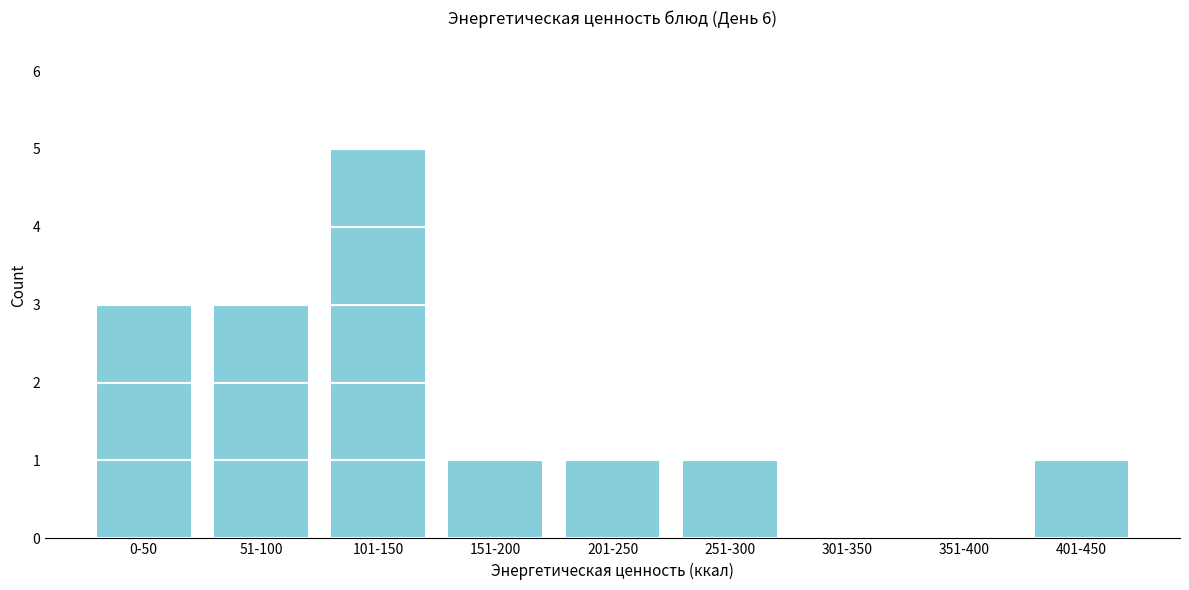

Reading left to right, list all the values displayed in this chart.

0-50=3	51-100=3	101-150=5	151-200=1	201-250=1	251-300=1	301-350=0	351-400=0	401-450=1